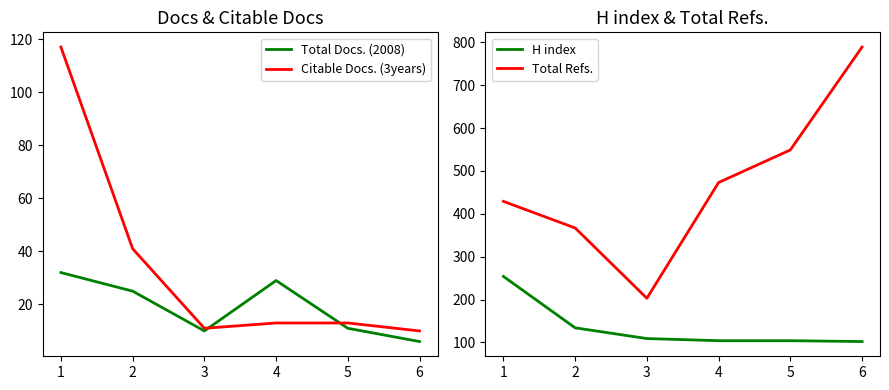

What is the value of the Citable Docs. (3years) point at the 2nd from the left?

41